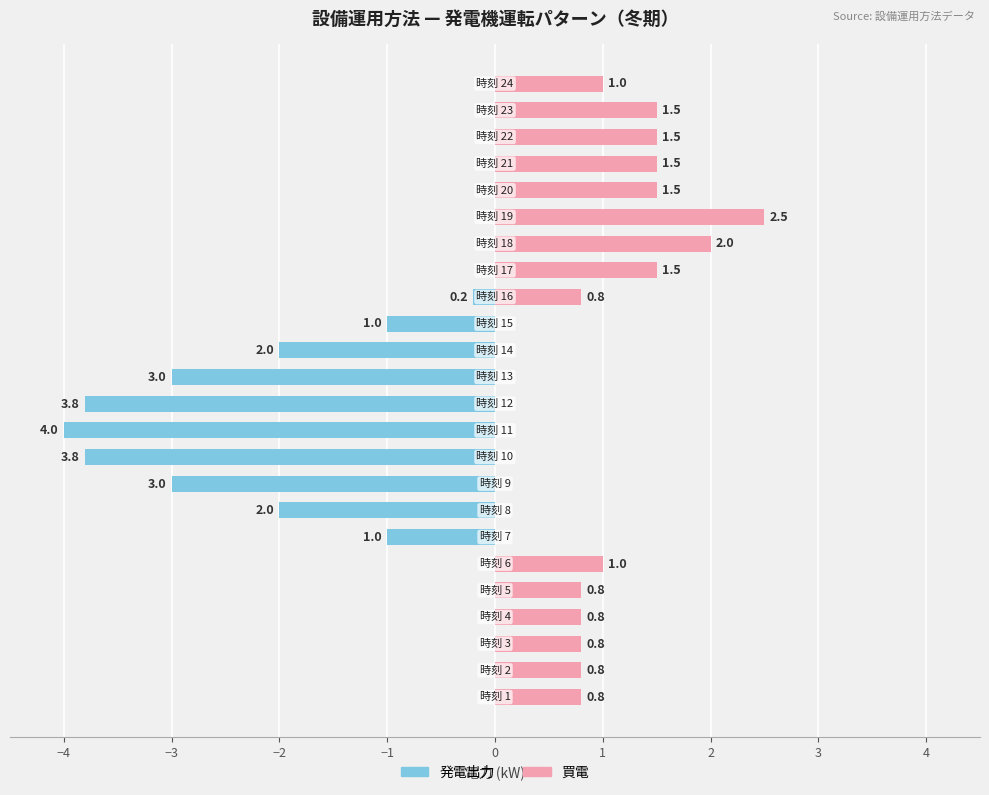

Between 1 and 15, which series saw the biggest shift?

発電出力